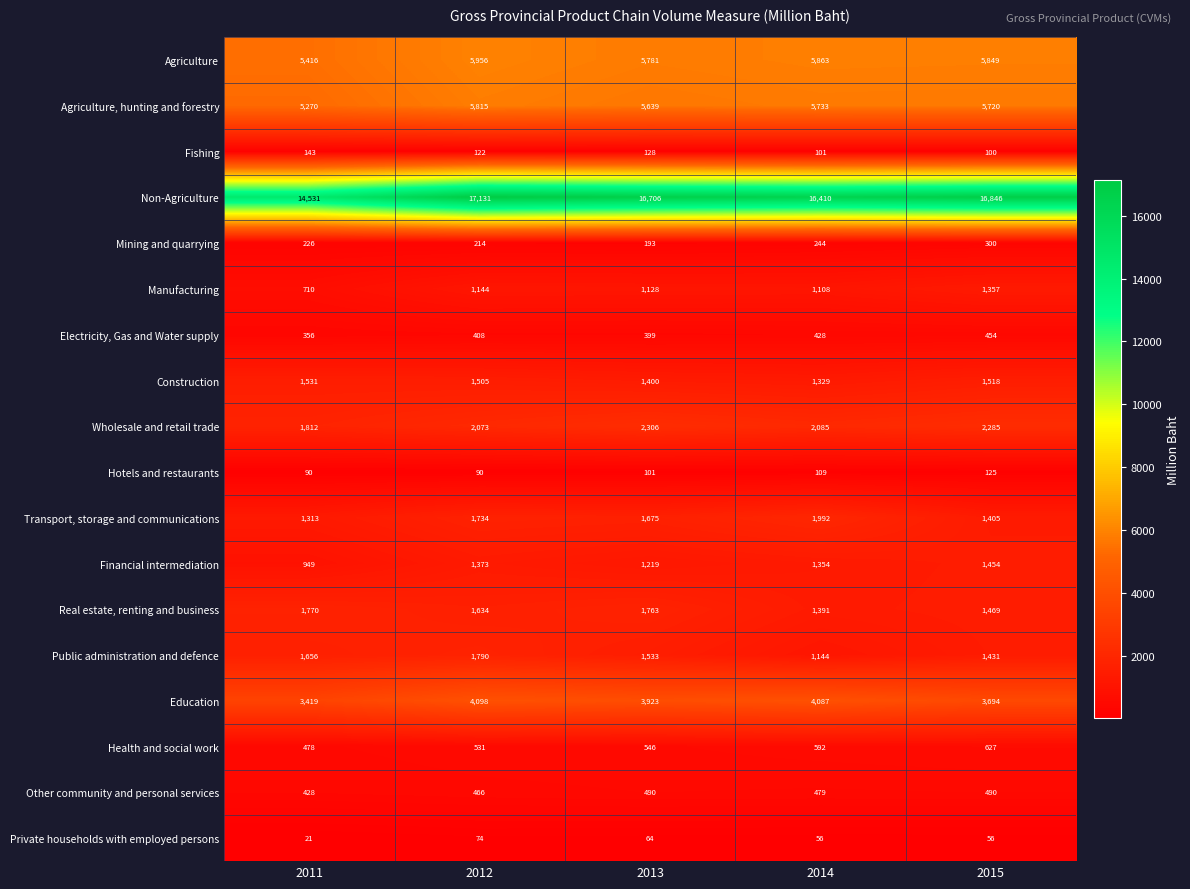

Count the number of categories in the chart.

5